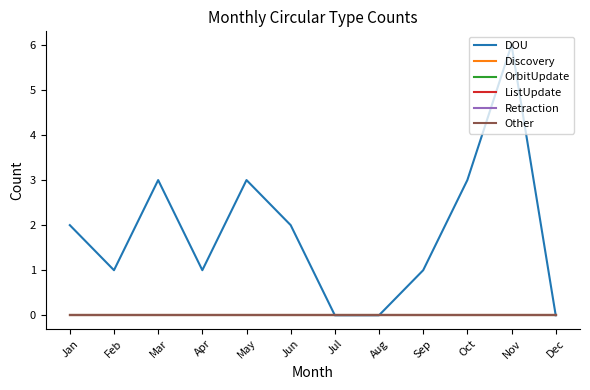

Where is Discovery nearest to the value 0?

Jan